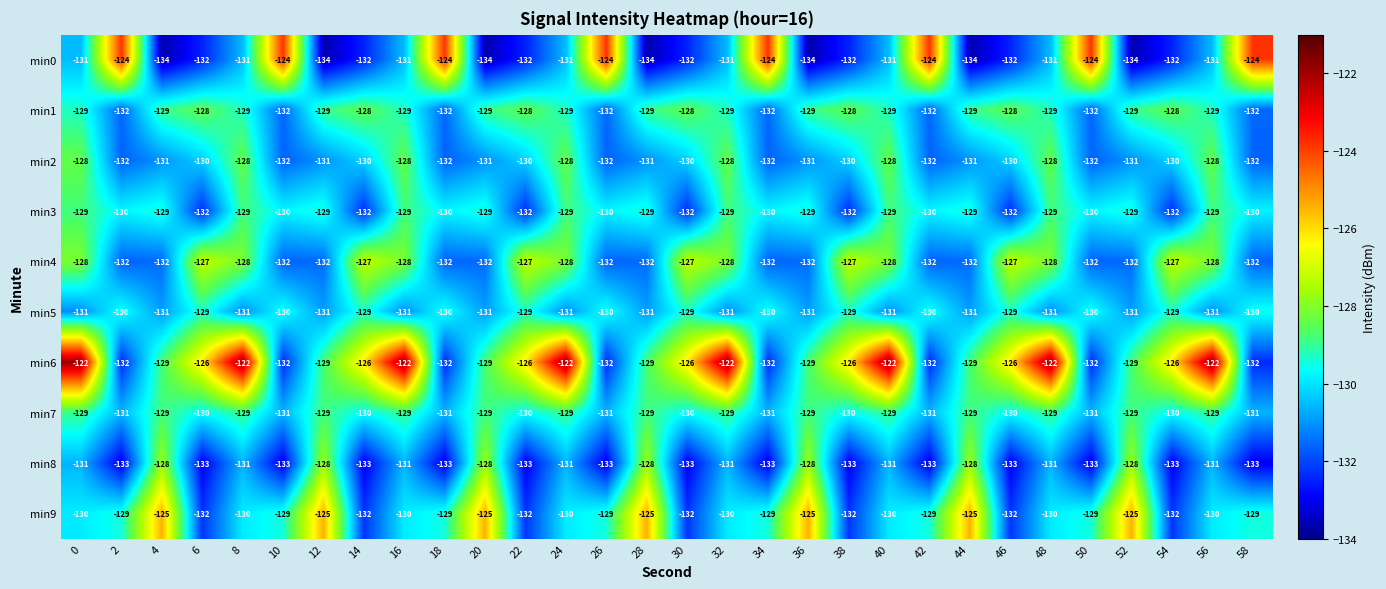

Is the value of min6 at 44 greater than the value of min5 at 56?

Yes